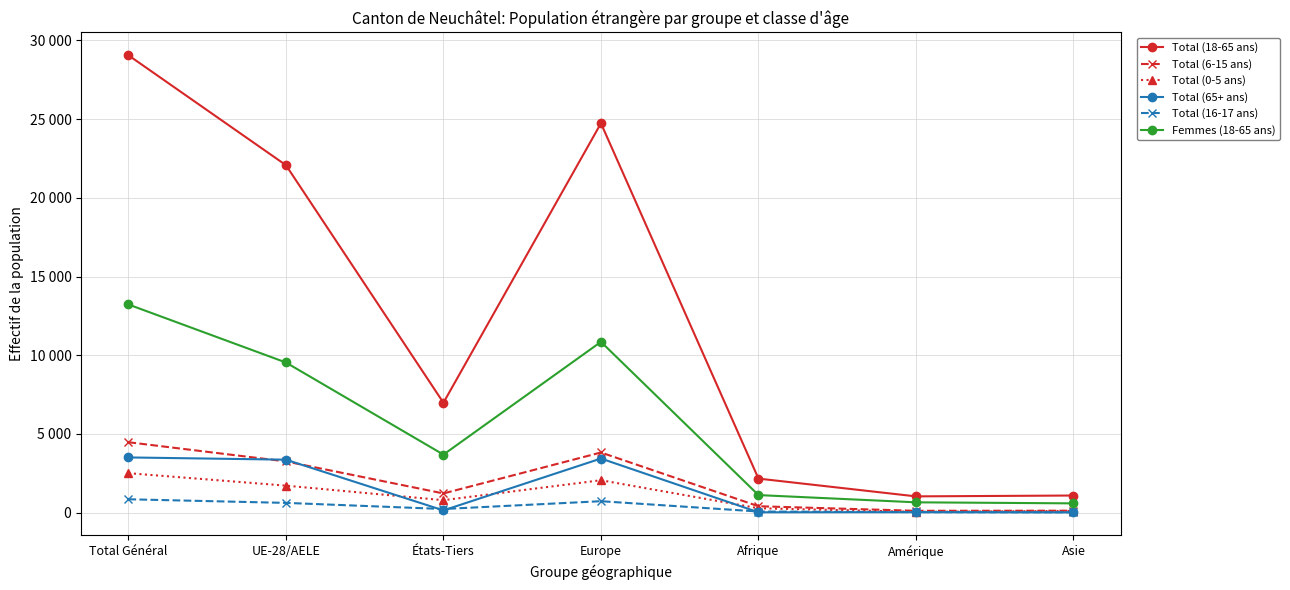

True or false: Total (6-15 ans) and Femmes (18-65 ans) intersect in this chart.

False